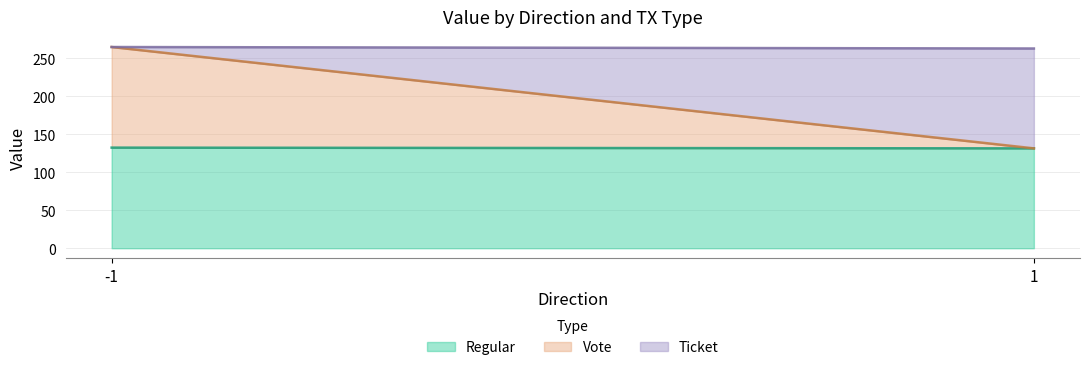

Reading left to right, what are all the values shown in this chart?

Regular: -1=132.3	1=131.4
Vote: -1=132.3	1=0.0
Ticket: -1=0.0	1=131.4